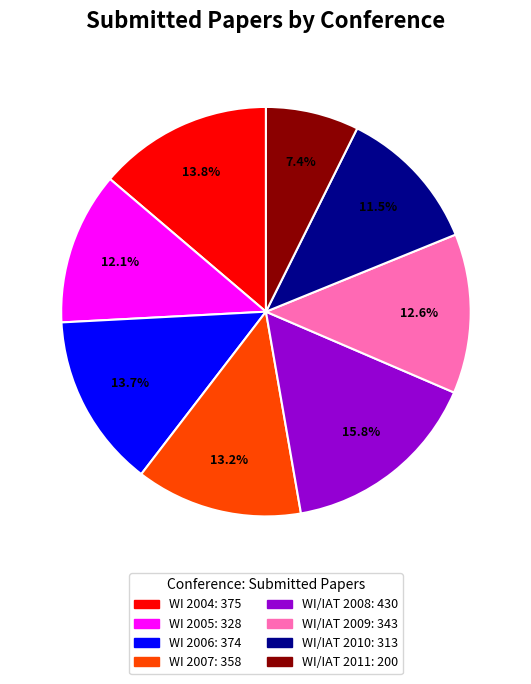

How many segments does this pie chart have?

8